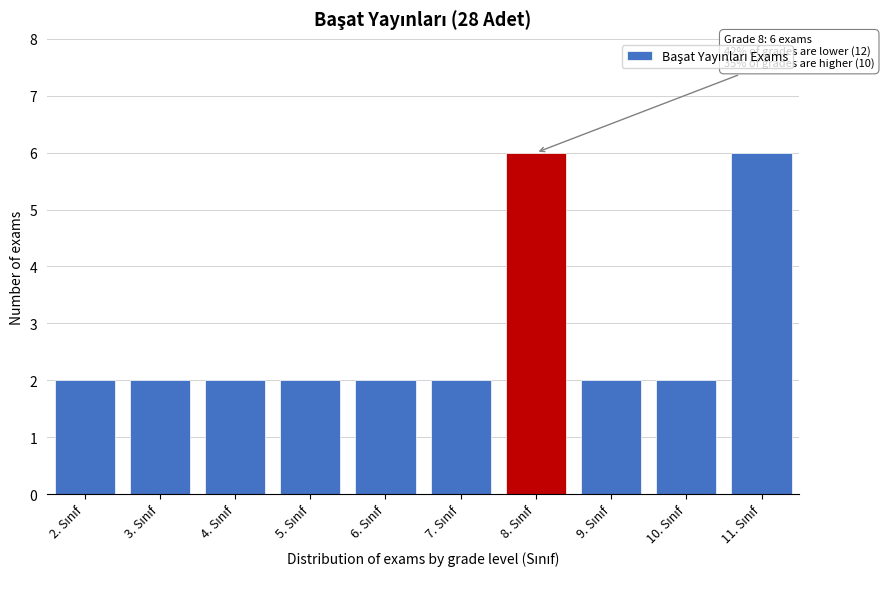

Reading left to right, transcribe all the data shown in this chart.

2	2	2	2	2	2	6	2	2	6